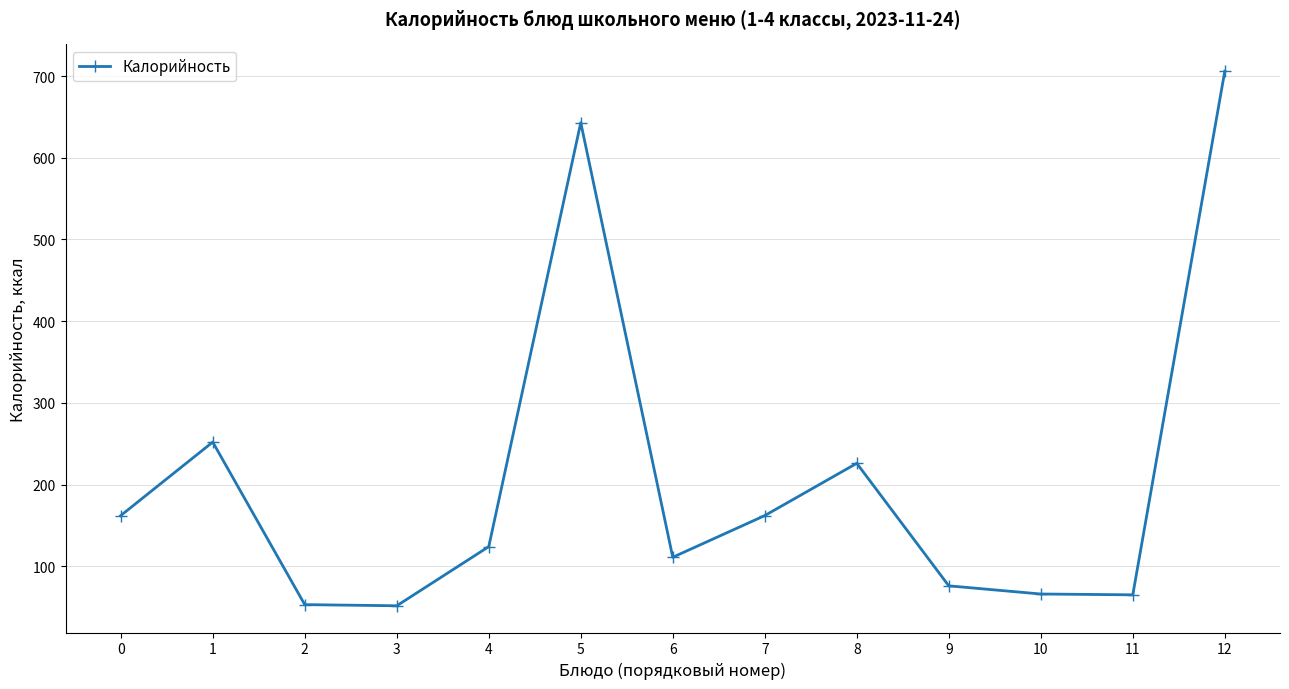

True or false: there are more than 0 points higher than both neighbors.

True